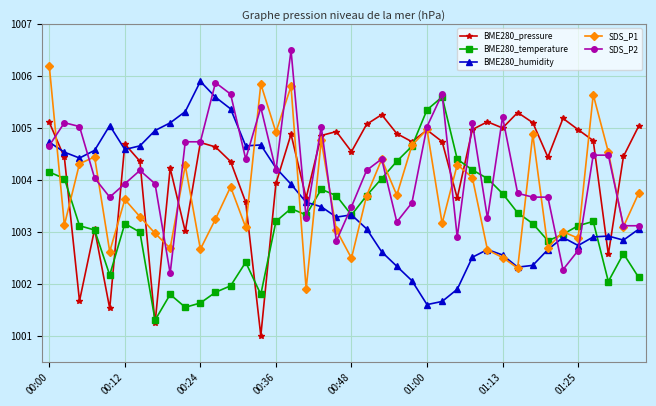

Which series has the largest total across all categories?

BME280_pressure